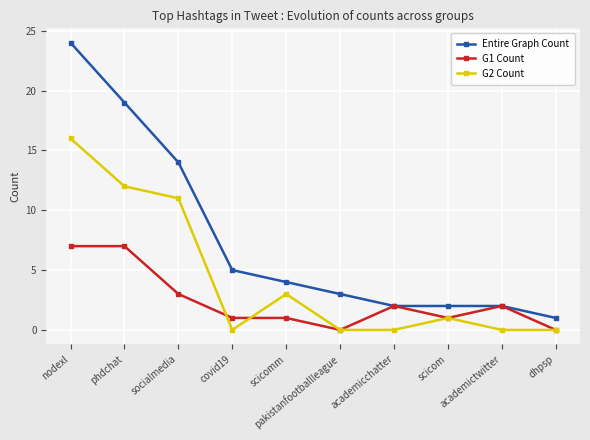

True or false: G2 Count and Entire Graph Count cross at least once.

False